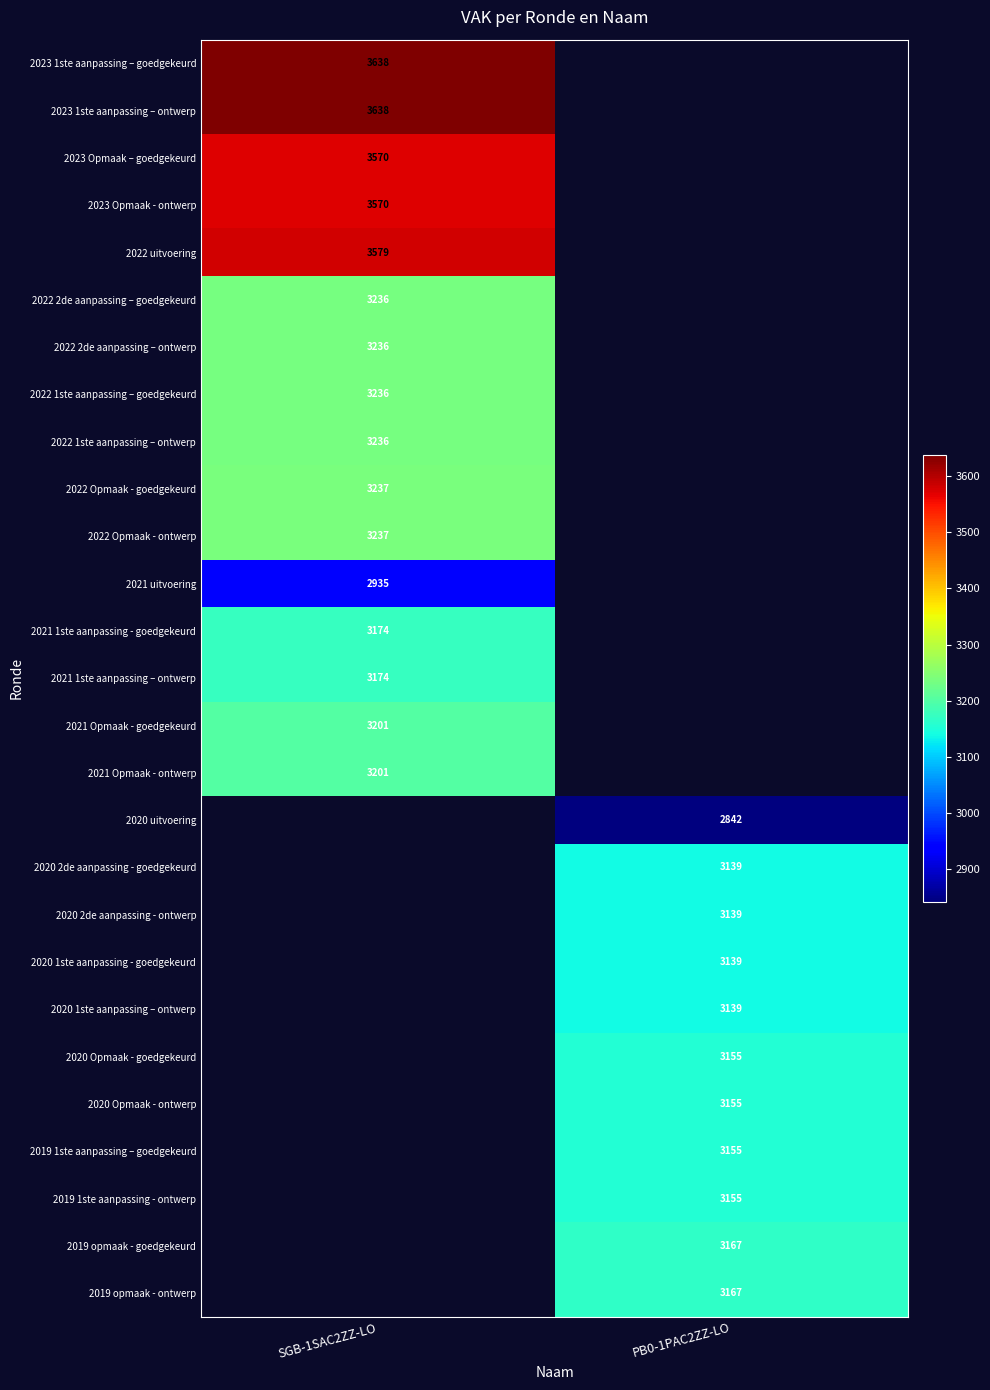

What is the maximum value shown in the chart?

3638.0